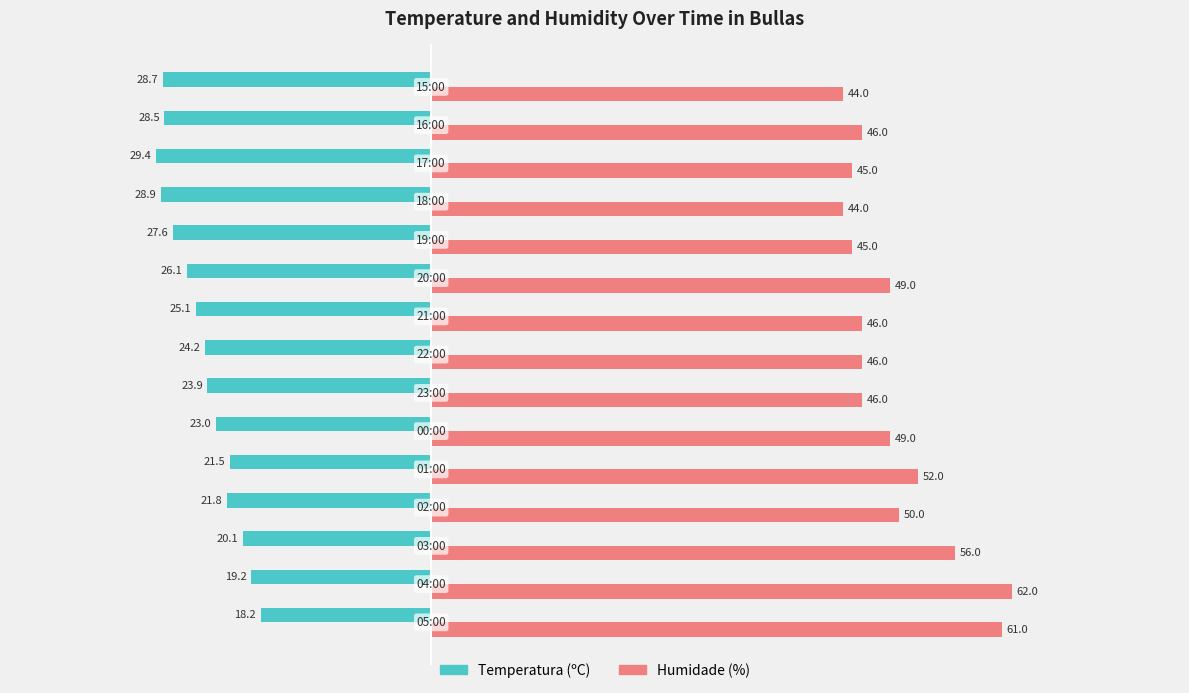

How many data points in Temperatura (ºC) are above -24?

7